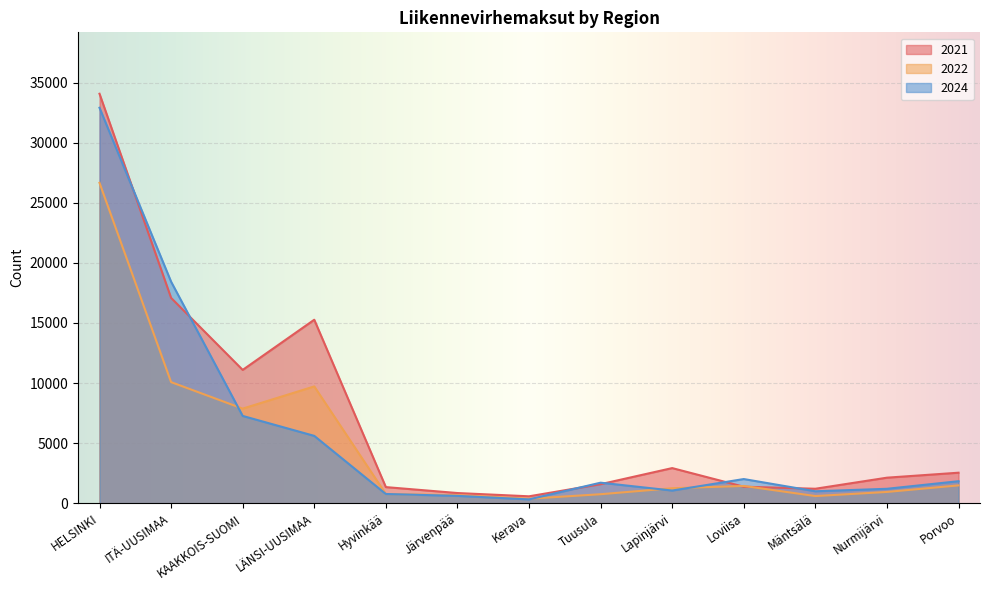

At which category is the sum across all series the highest?

HELSINKI